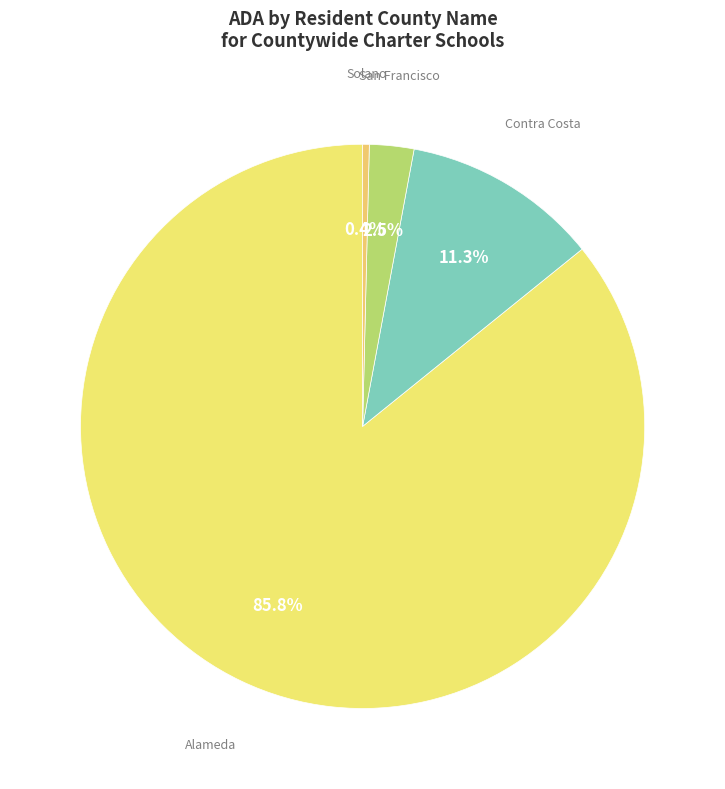

How many segments does this pie chart have?

4